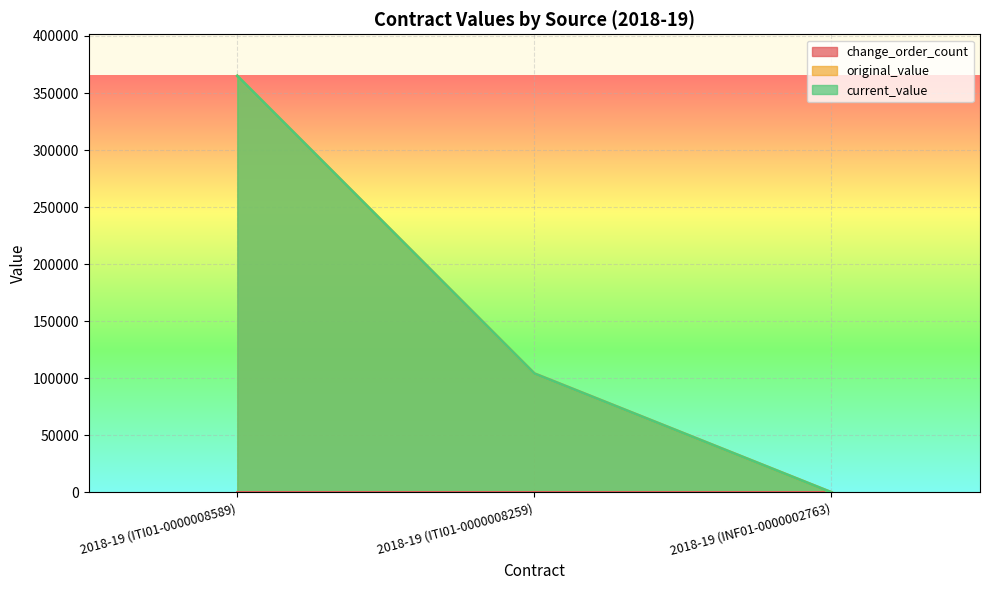

What position from the right is 2018-19 (INF01-0000002763)?

1